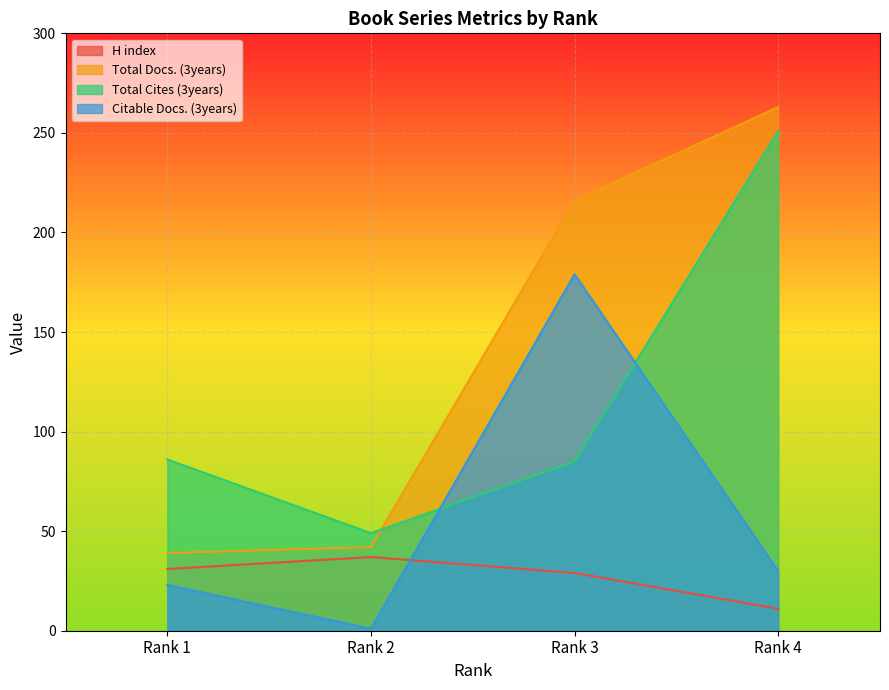

What is the value of the Total Cites (3years) point at the 2nd from the left?

49